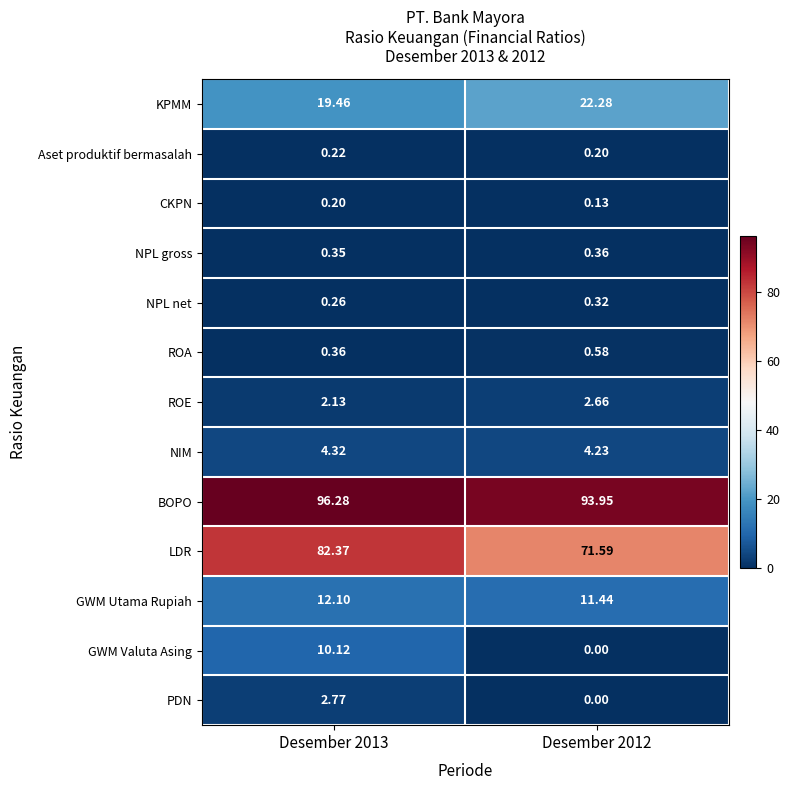

Rank the series by their maximum value, from lowest to highest.

CKPN, Aset produktif bermasalah, NPL net, NPL gross, ROA, ROE, PDN, NIM, GWM Valuta Asing, GWM Utama Rupiah, KPMM, LDR, BOPO